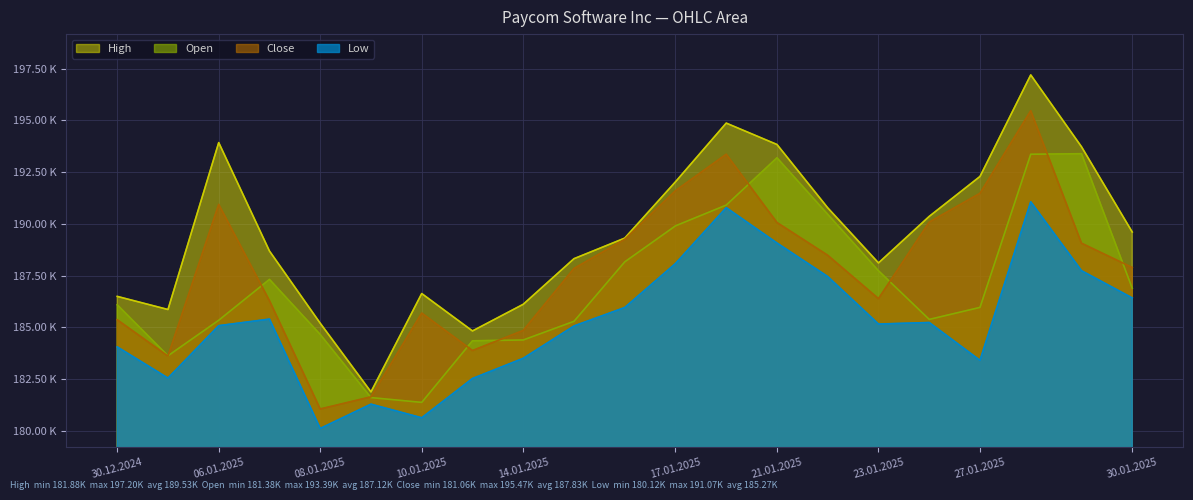

In Open, how many points are higher than both neighbors (excluding endpoints)?

3